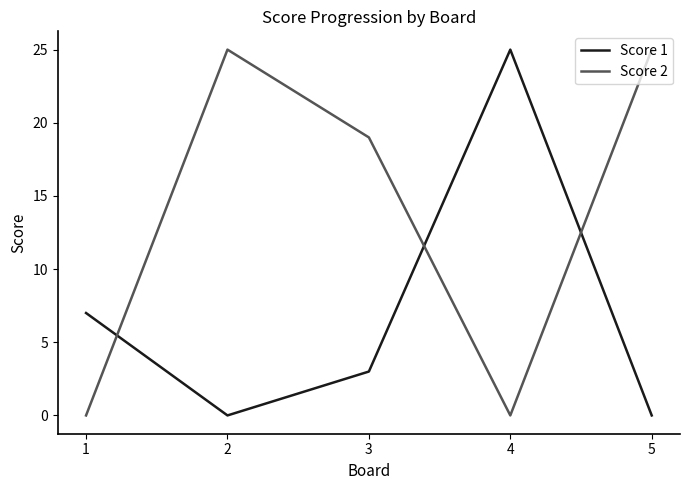

After their last crossing, which series has the higher values: Score 2 or Score 1?

Score 2